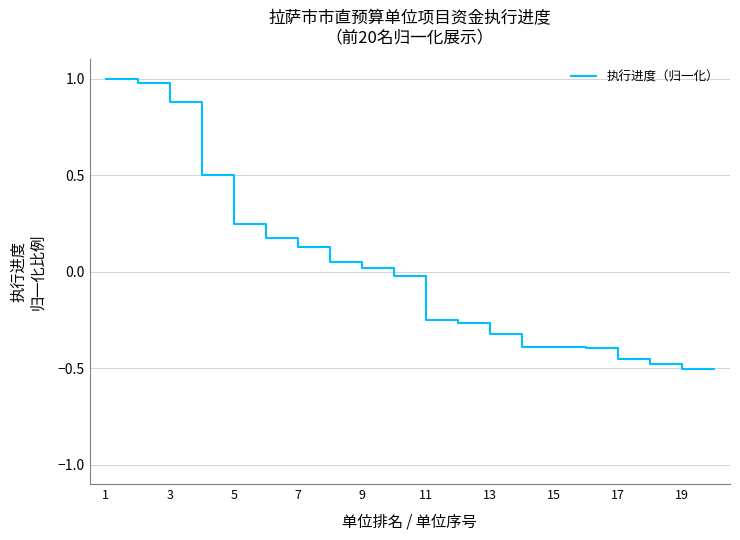

What is the difference between the maximum and minimum values?

1.5